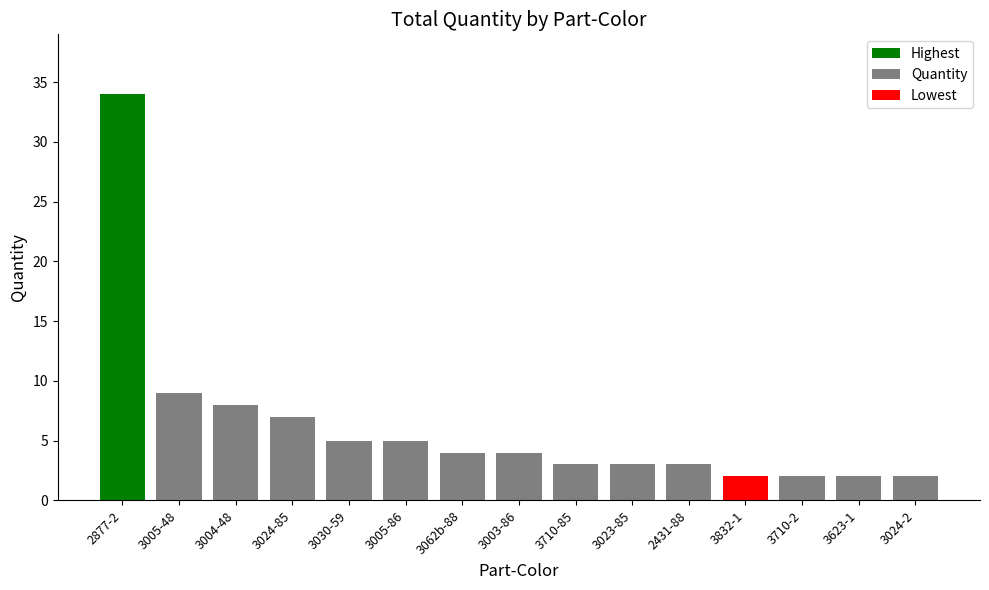

What is the label of the 11th bar from the left?

2431-88